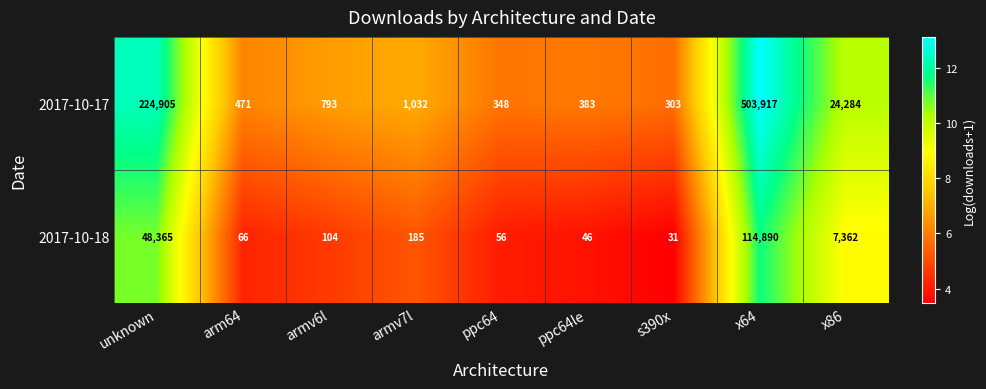

What is the sum of the 2017-10-18 values at armv6l and ppc64le?

150